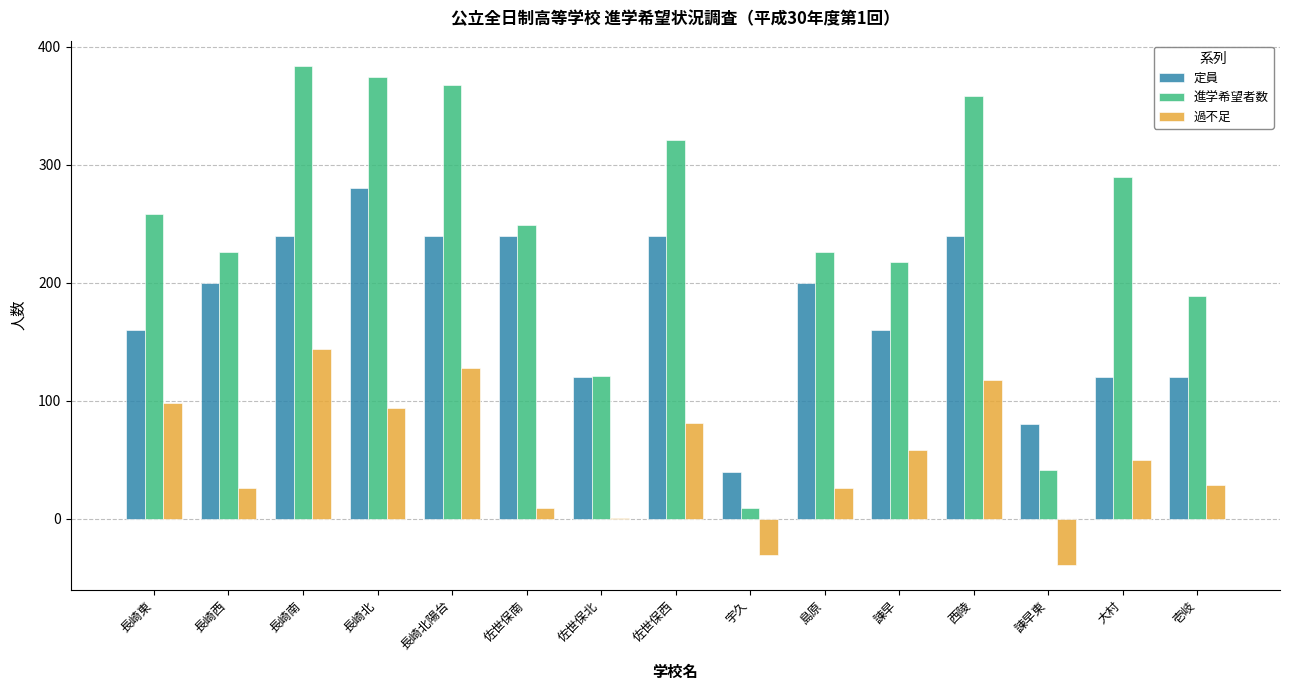

The 進学希望者数 series shows 290 at 大村. True or false?

True